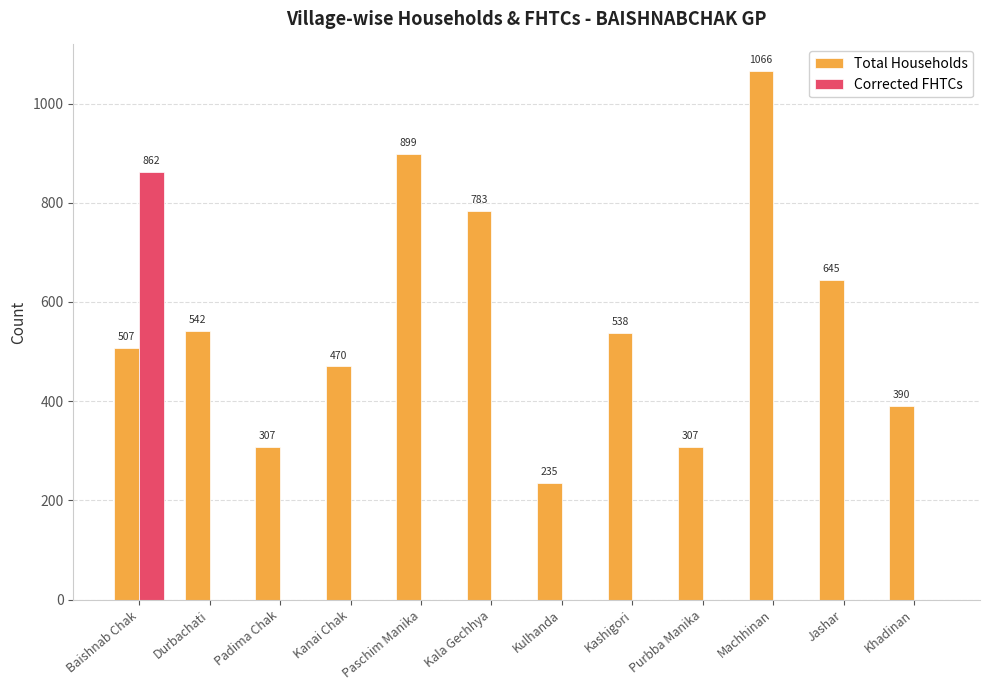

Are the bars grouped side by side (vs. stacked)?

Yes